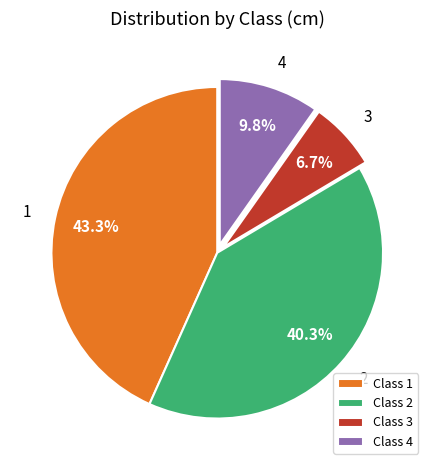

Count the number of slices in the pie.

4